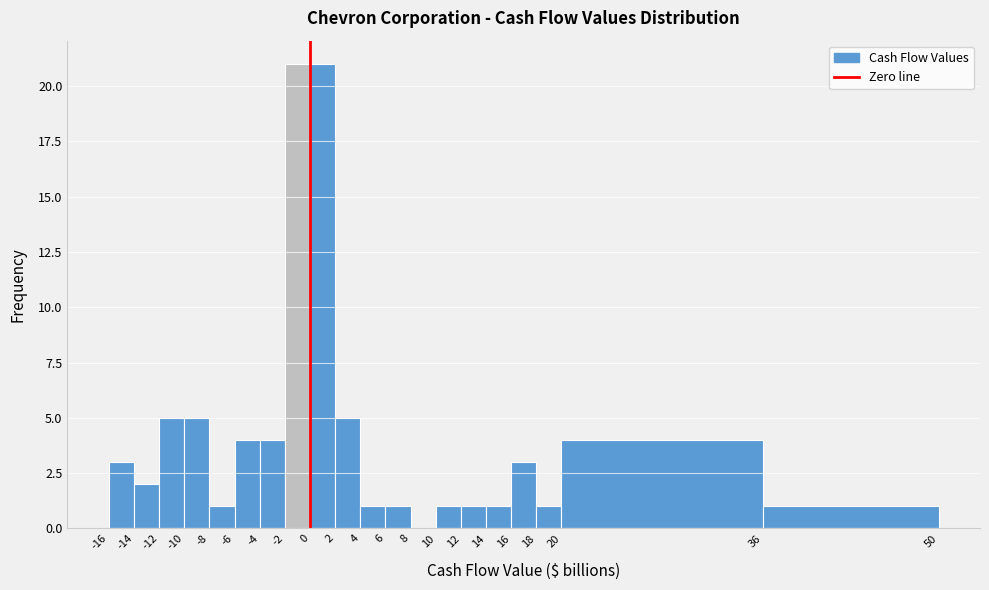

Reading left to right, transcribe this chart: for each bar, give the range it covers on the x-axis and its height. The values are not printed on the chart, so give them approximately, as read against the axis.

-16 to -14: 3
-14 to -12: 2
-12 to -10: 5
-10 to -8: 5
-8 to -6: 1
-6 to -4: 4
-4 to -2: 4
-2 to 0: 21
0 to 2: 21
2 to 4: 5
4 to 6: 1
6 to 8: 1
8 to 10: 0
10 to 12: 1
12 to 14: 1
14 to 16: 1
16 to 18: 3
18 to 20: 1
20 to 36: 4
36 to 50: 1